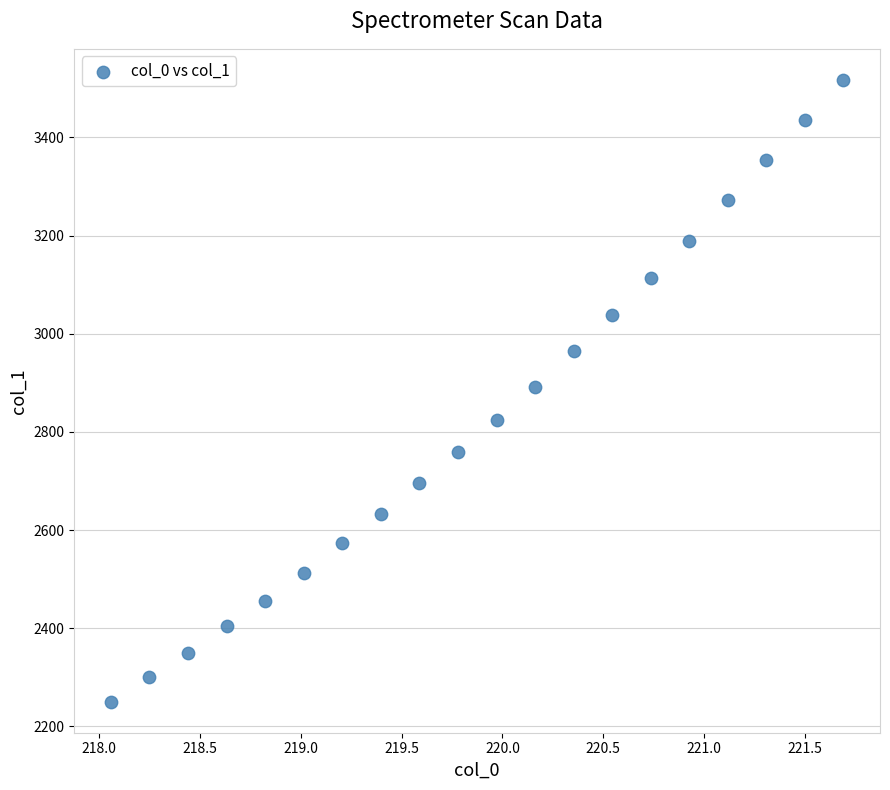

What is the range of X values (max minus min)?

3.6